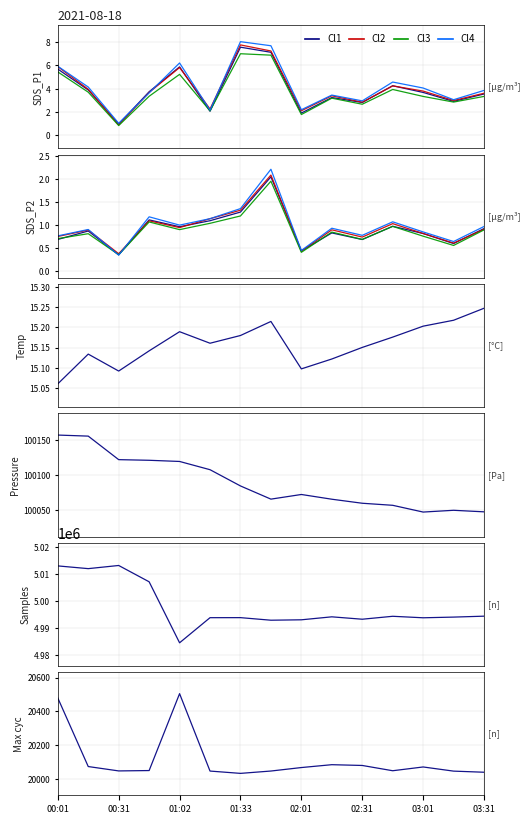

Where is Cl2 nearest to the value 21079?

9